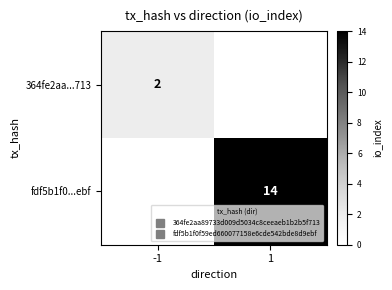

Rank the categories by fdf5b1f0...ebf value from highest to lowest.

1, -1